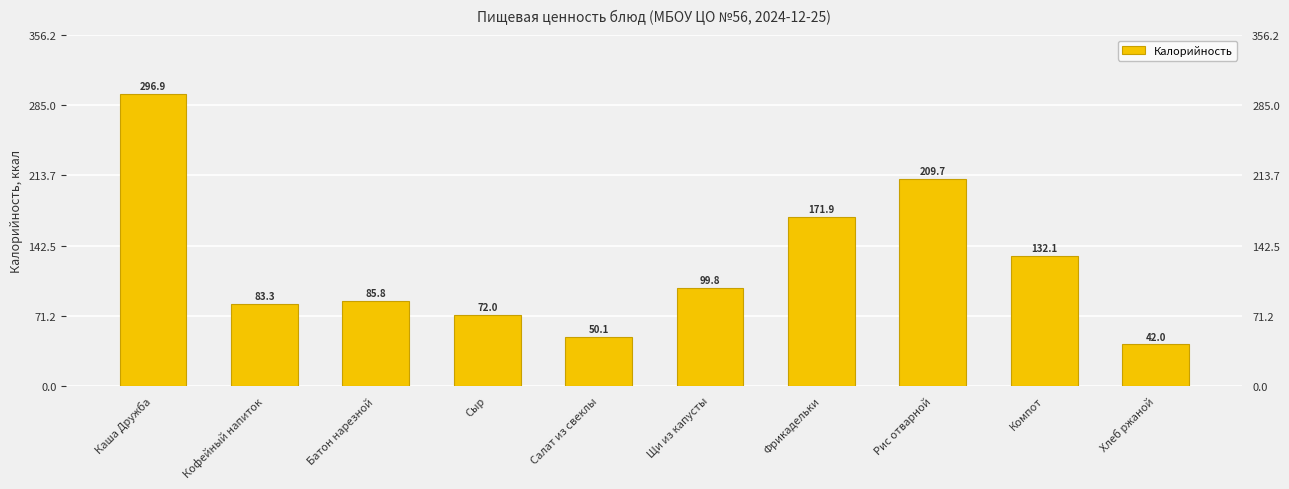

Which category has the lowest value across all series?

Хлеб ржаной